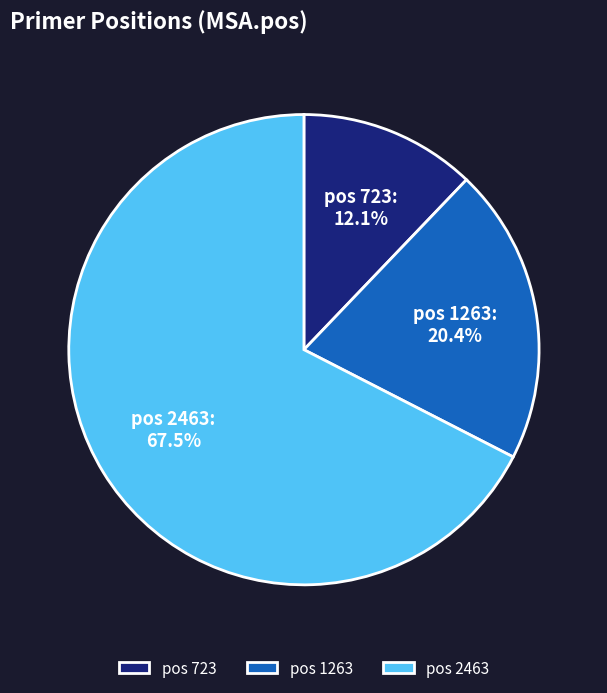

Which slice represents more than half of the pie?

pos 2463